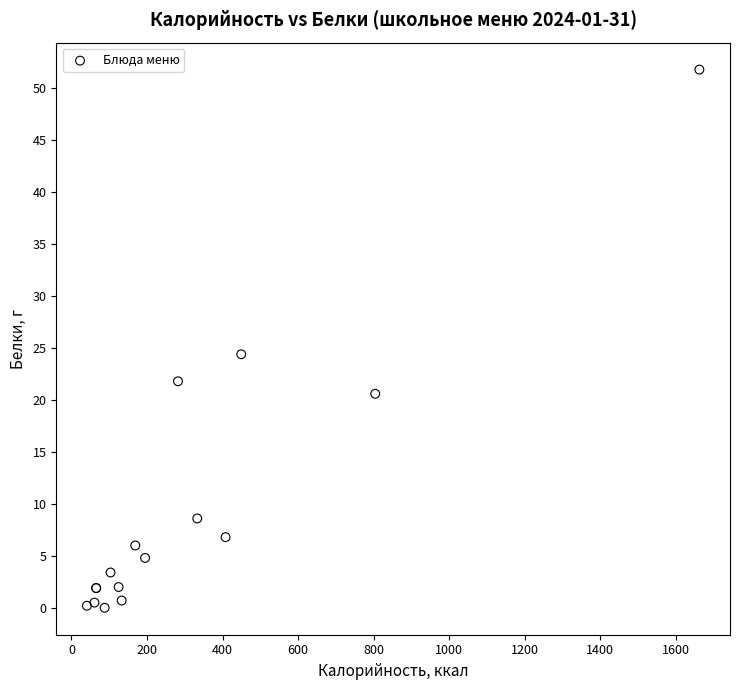

What Y value in the scatter plot is closest to 25?

24.4